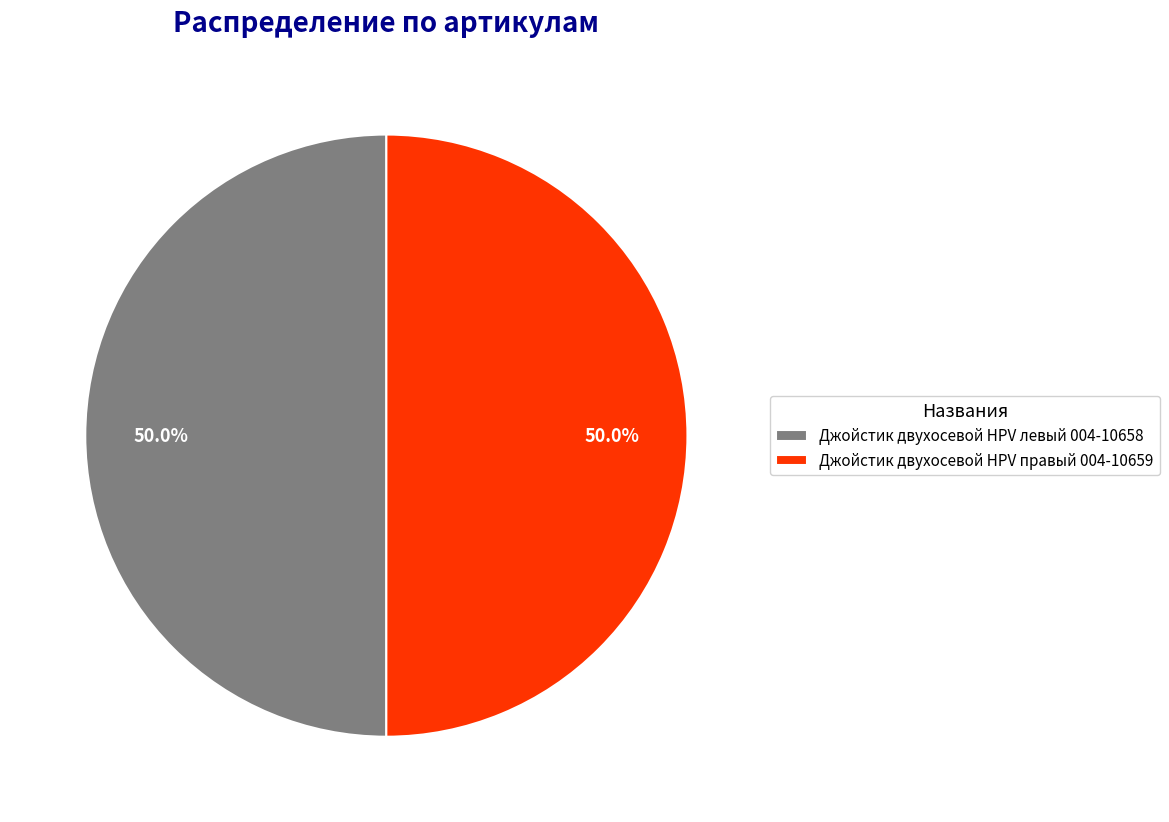

Count the number of slices in the pie.

2